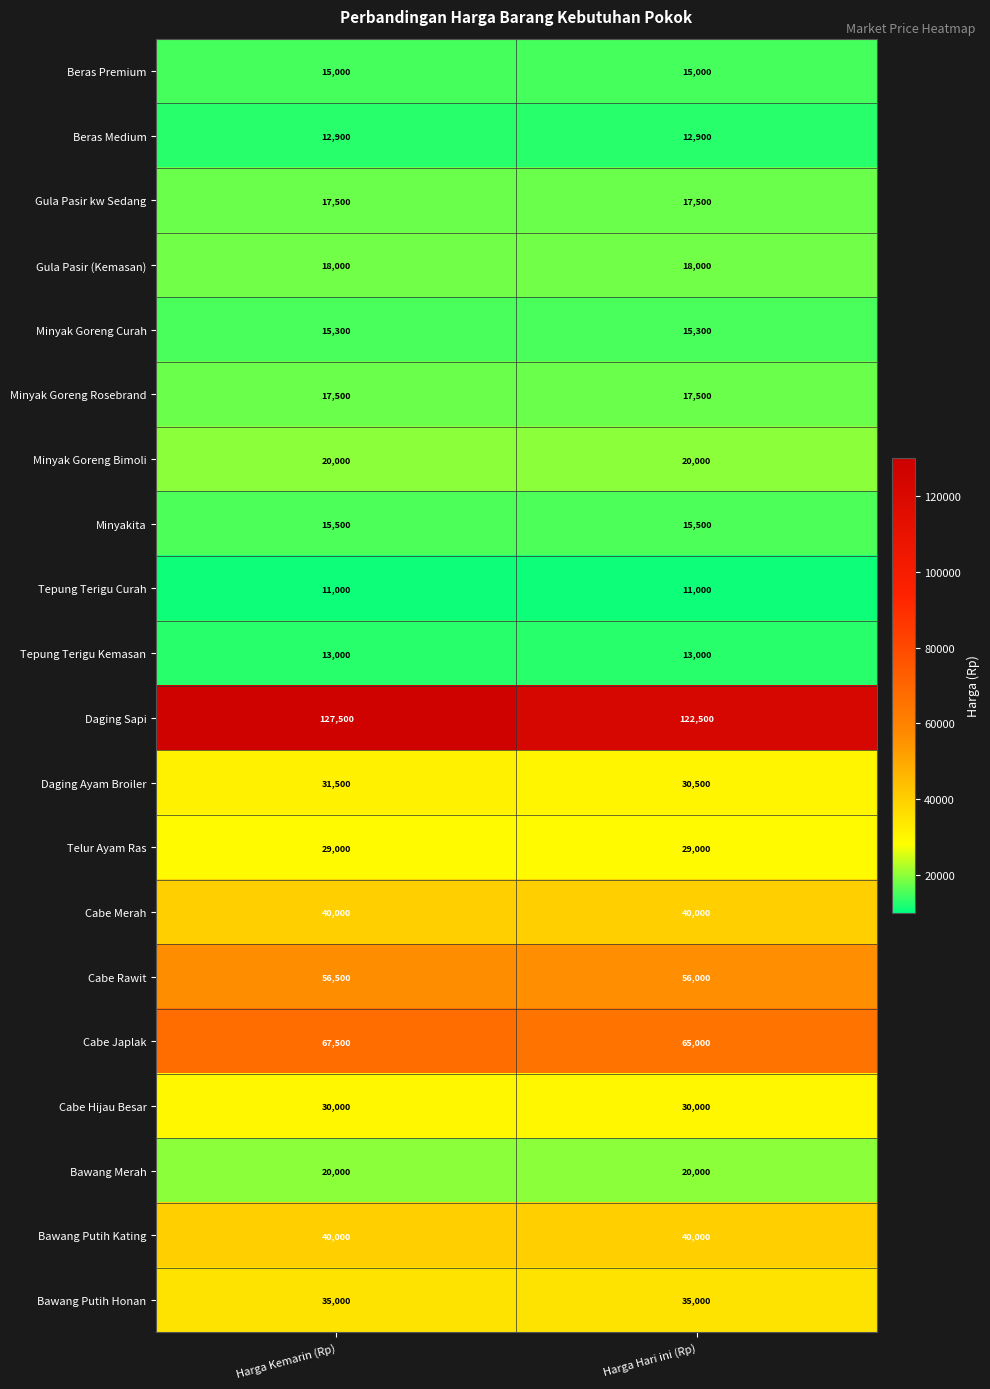

What is the spread (max minus min) of values at Harga Kemarin (Rp)?

116500